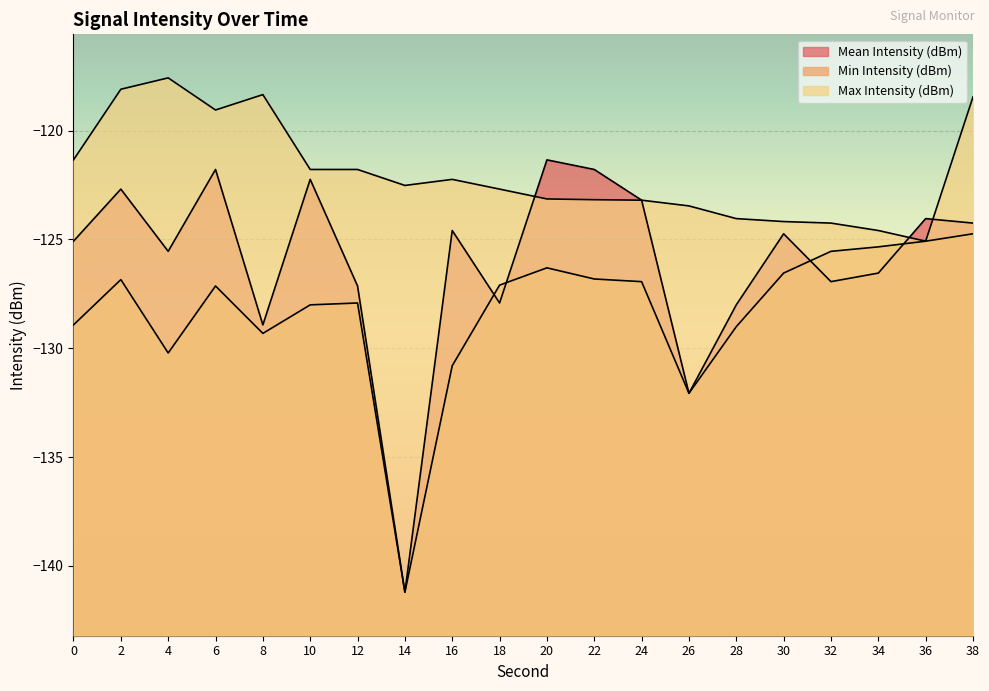

True or false: Mean Intensity (dBm) has more than 2 interior local peaks.

True